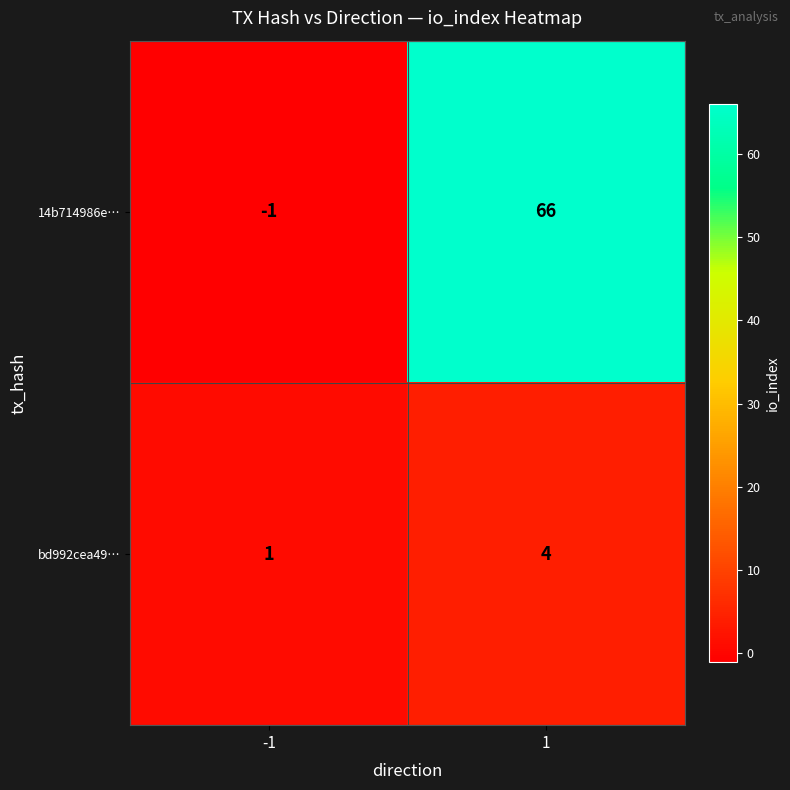

How many positive values does the 14b714986e… series have?

1